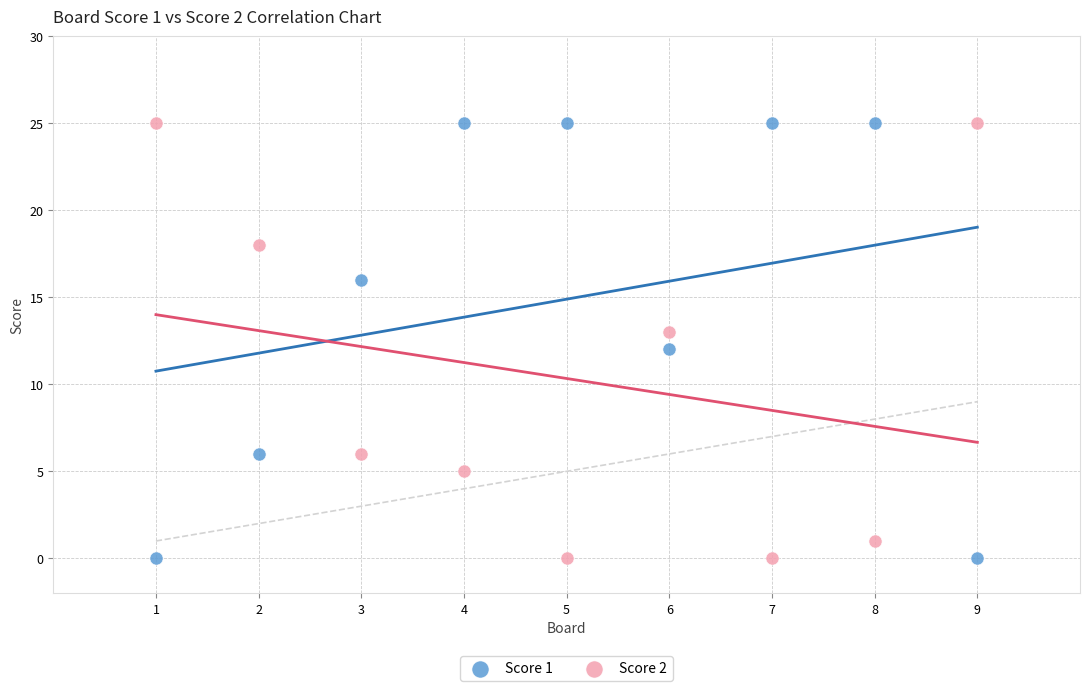

What is the X range (max minus min) for the scatter plot?

8